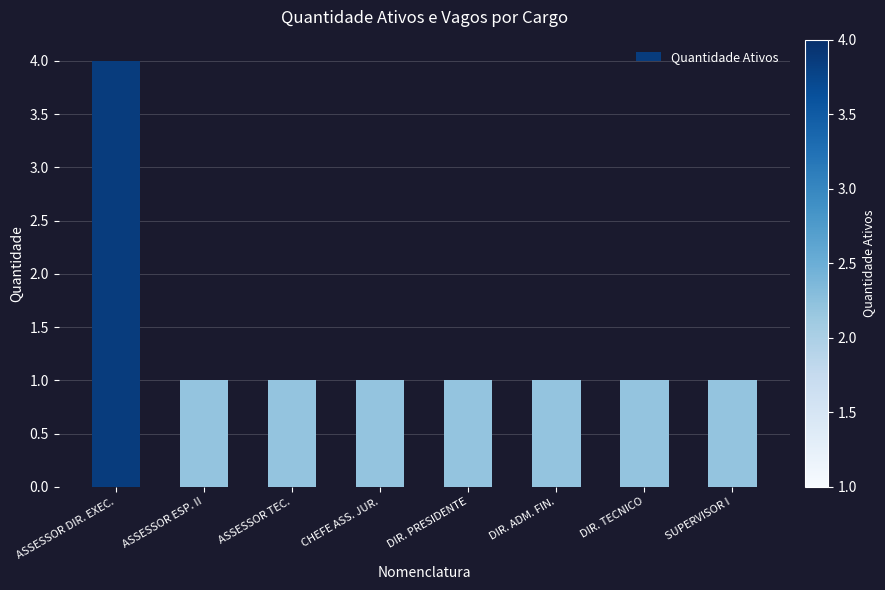

Count the number of data series in this chart.

1